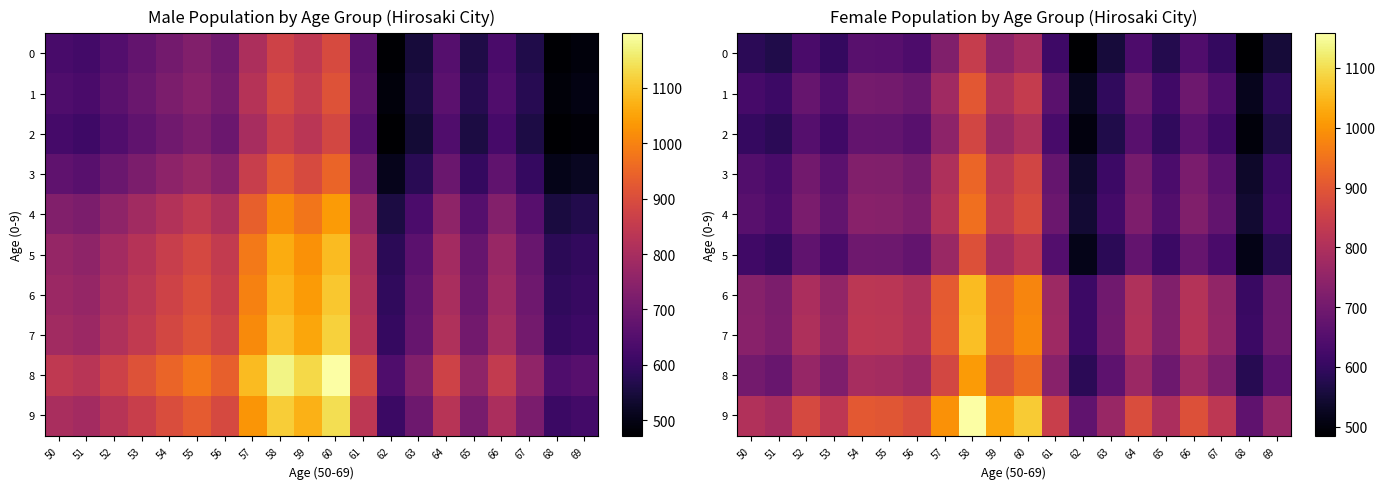

At which label is 9 closest to 912?

54